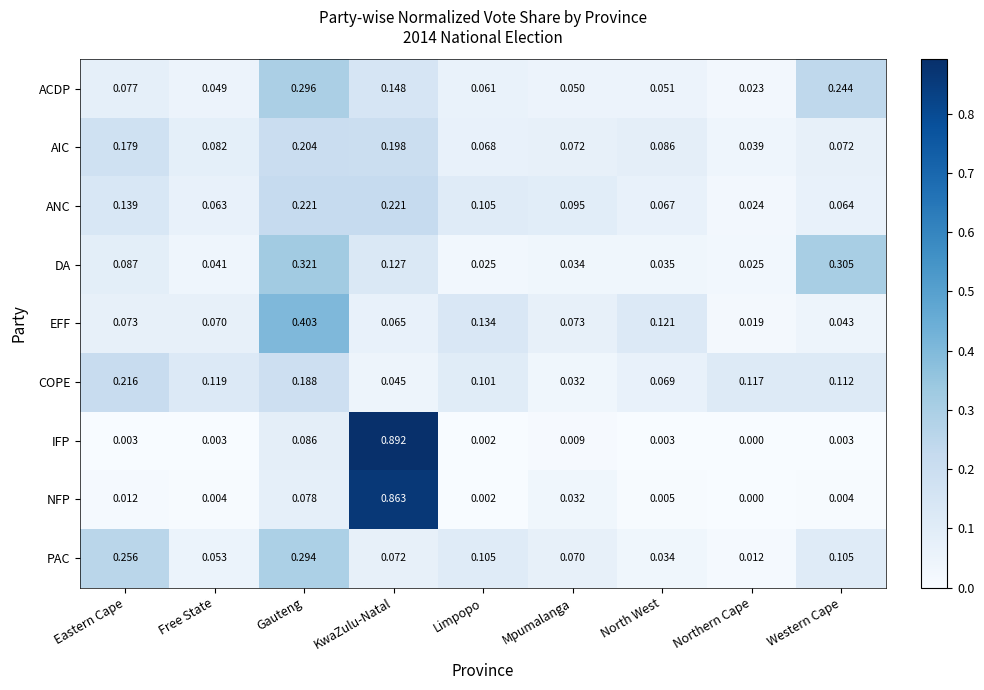

Which series changed the most between Northern Cape and Western Cape?

DA